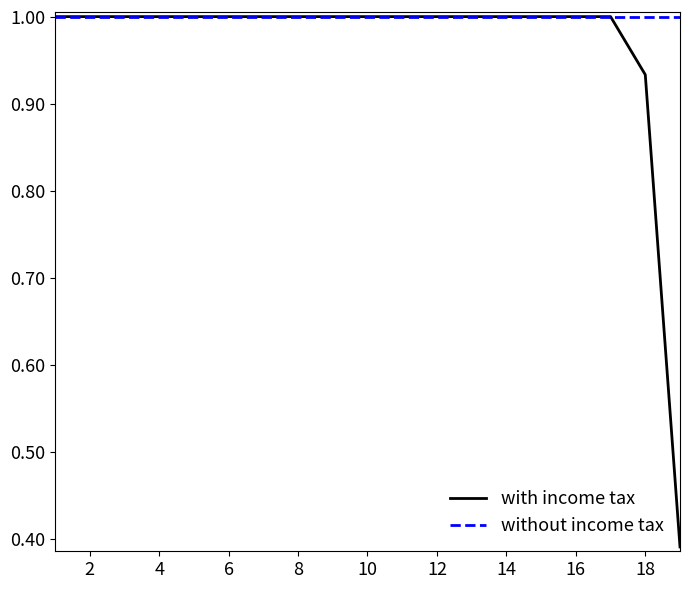

Is it true that the value at 10 is 0.3?

False